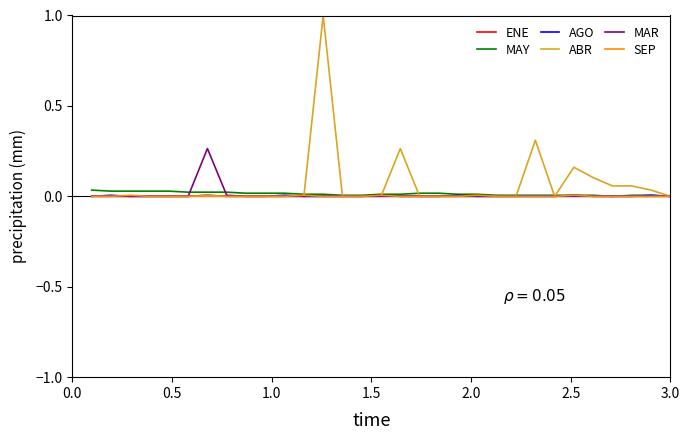

Does the chart display data point markers on the line(s)?

No